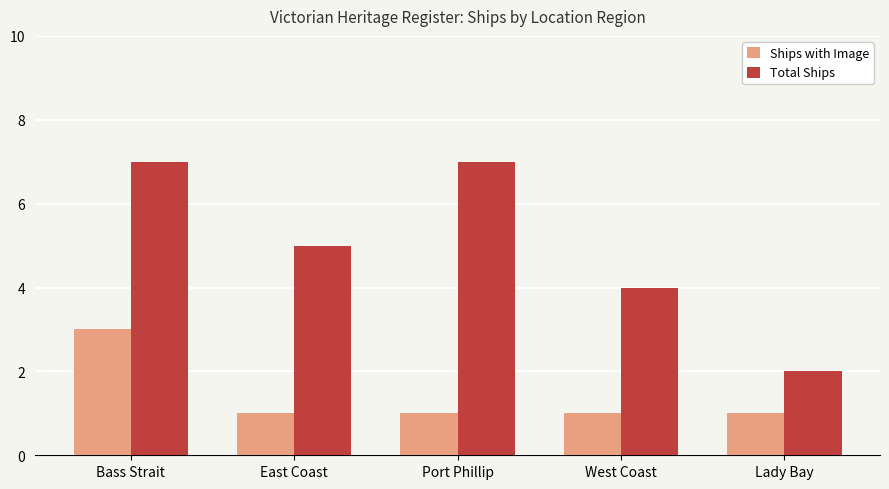

At which category is the sum across all series the highest?

Bass Strait